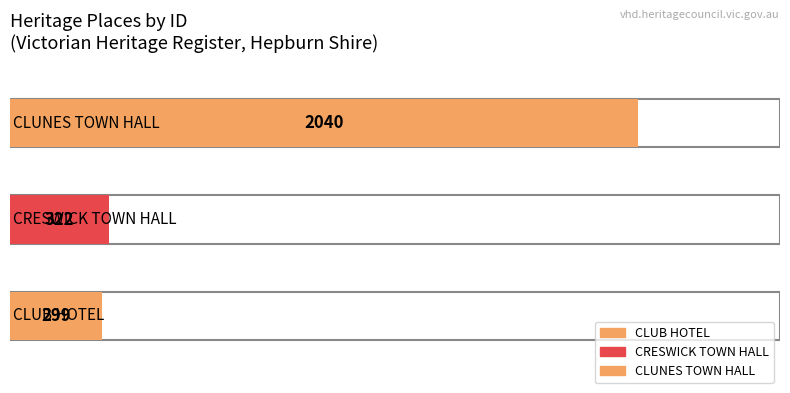

Reading left to right, transcribe all the data shown in this chart.

299	322	2040